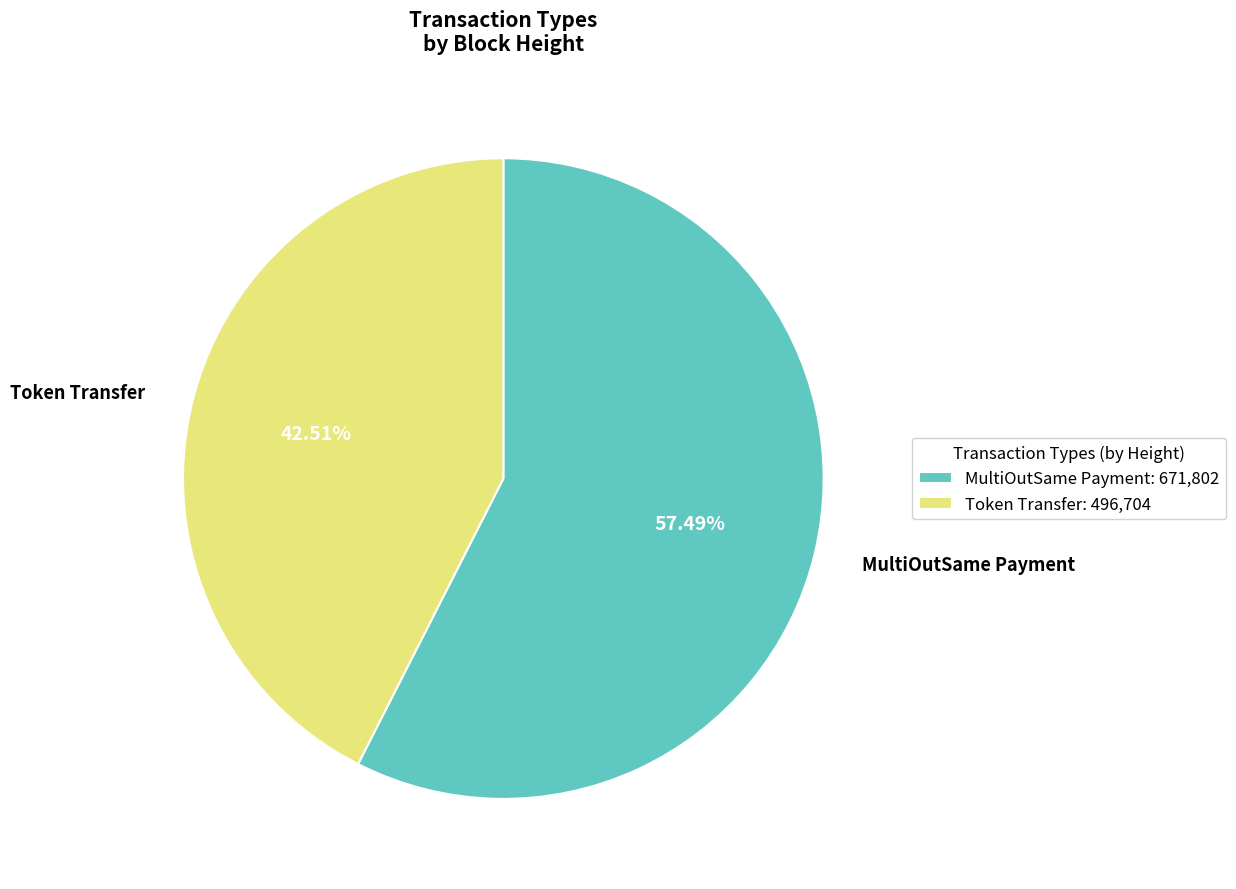

Is the sum of Token Transfer: 496,704 and MultiOutSame Payment: 671,802 greater than half?

Yes